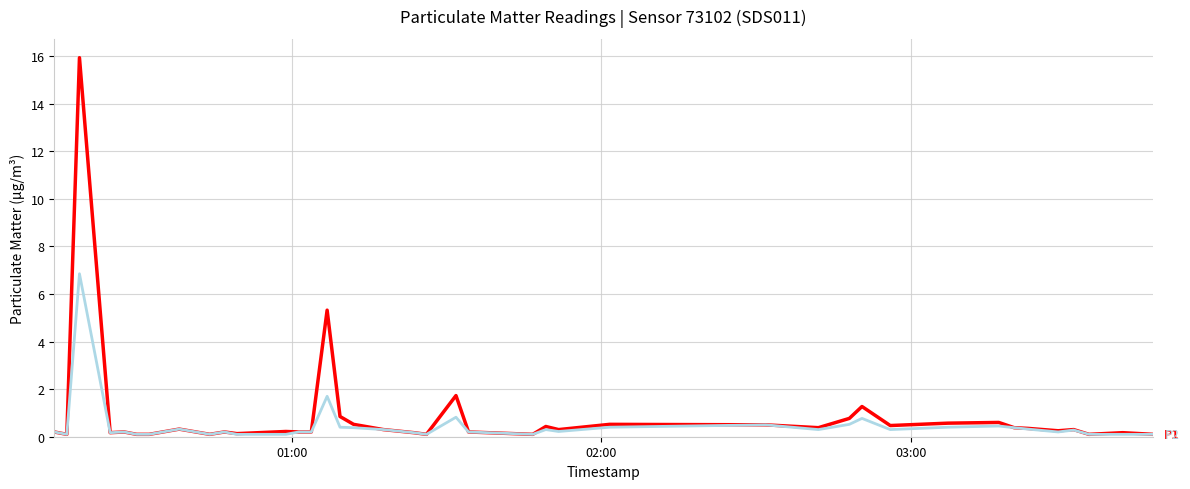

What is the greatest value displayed?

15.9